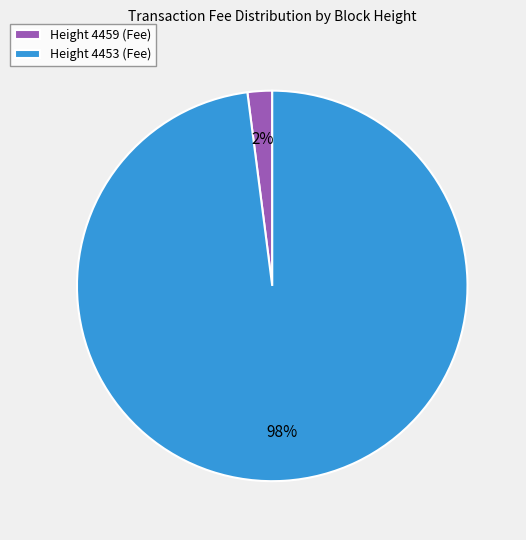

Is there a majority slice in this chart?

Yes